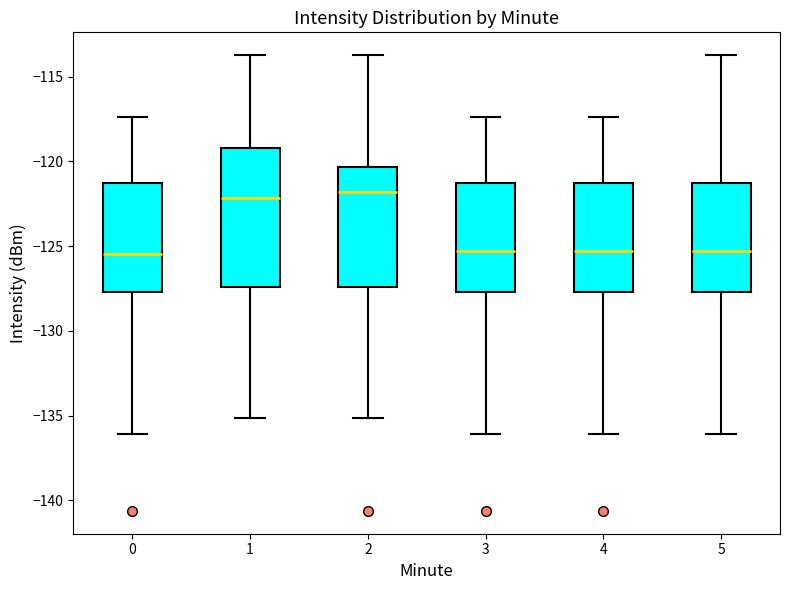

Reading left to right, transcribe this box plot: for each box, give where its median line is, the range the box spans, and where its two whiskers end, as read against the y-axis. The values are not printed on the chart, so give them approximately, as read against the axis.

0: median -125.5, box -127.5 to -121.5, whiskers -136.0 to -117.5
1: median -122.0, box -127.5 to -119.0, whiskers -135.0 to -113.5
2: median -122.0, box -127.5 to -120.5, whiskers -135.0 to -113.5
3: median -125.5, box -127.5 to -121.5, whiskers -136.0 to -117.5
4: median -125.5, box -127.5 to -121.5, whiskers -136.0 to -117.5
5: median -125.5, box -127.5 to -121.5, whiskers -136.0 to -113.5